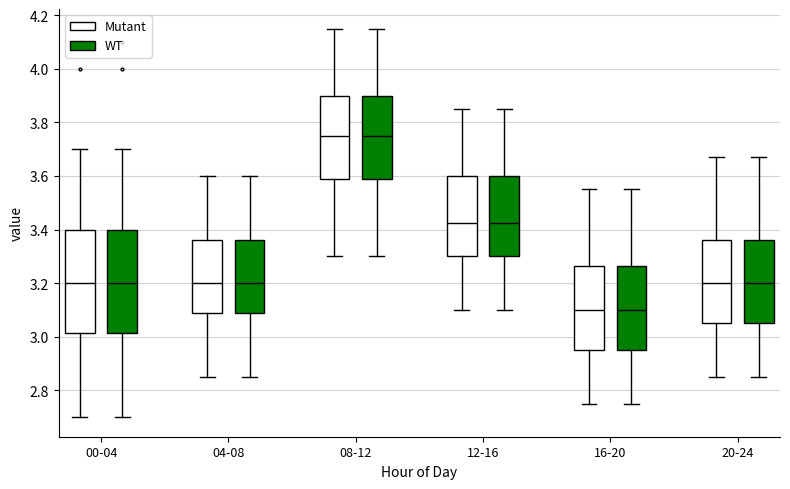

Where does the lower whisker of the box for 04-08 (WT) end on the y-axis? The values are not printed on the chart, so give them approximately, as read against the axis.

2.86